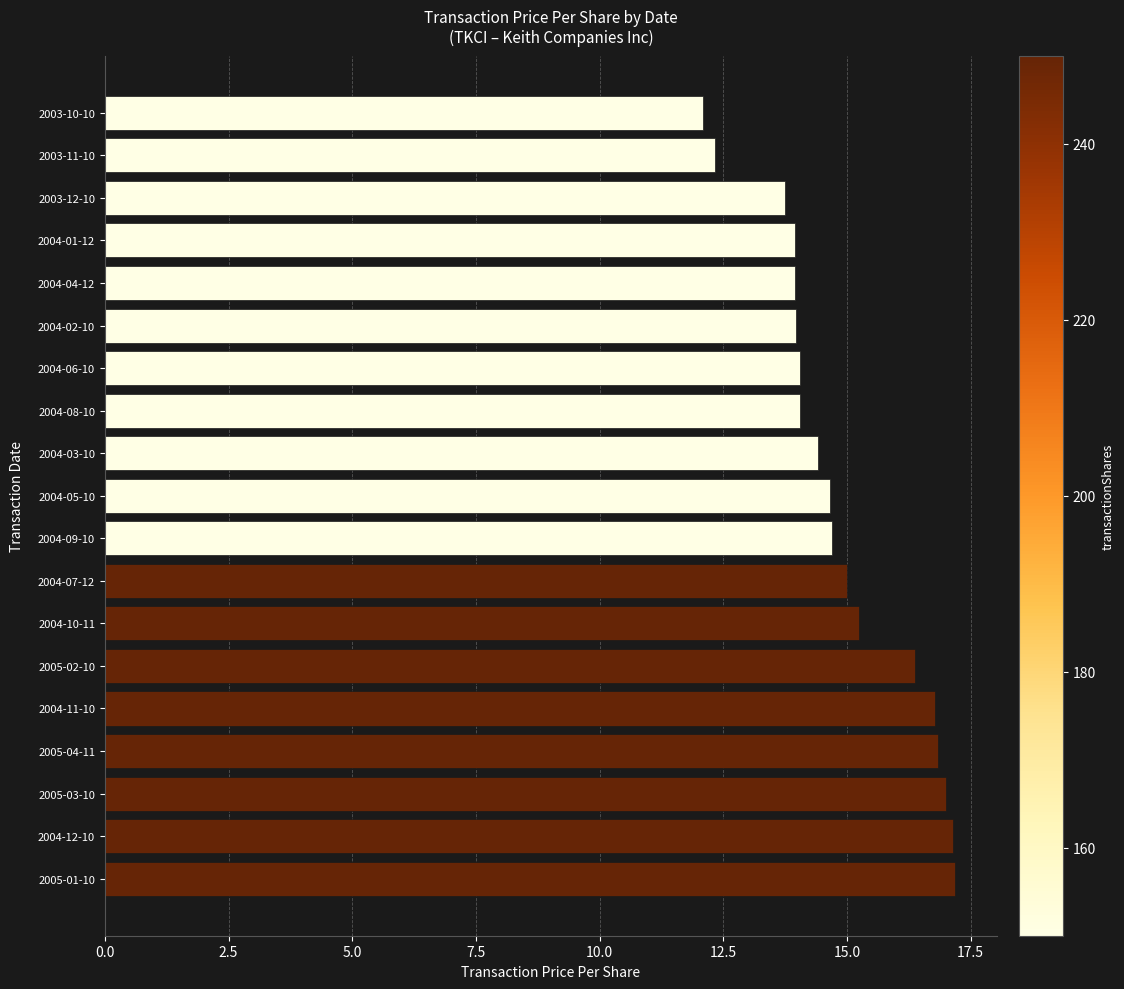

True or false: the data shows 15.0 at 2004-07-12.

True